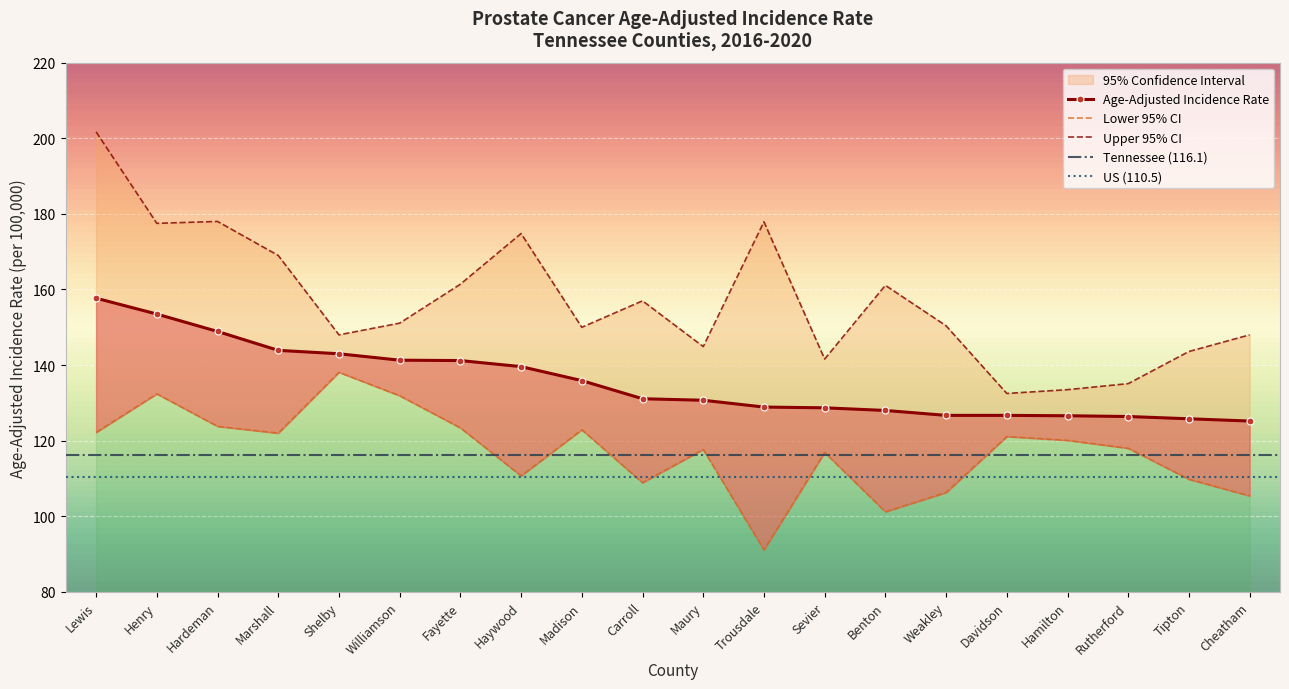

The value of Upper 95% CI at Rutherford is 135.1. True or false?

True